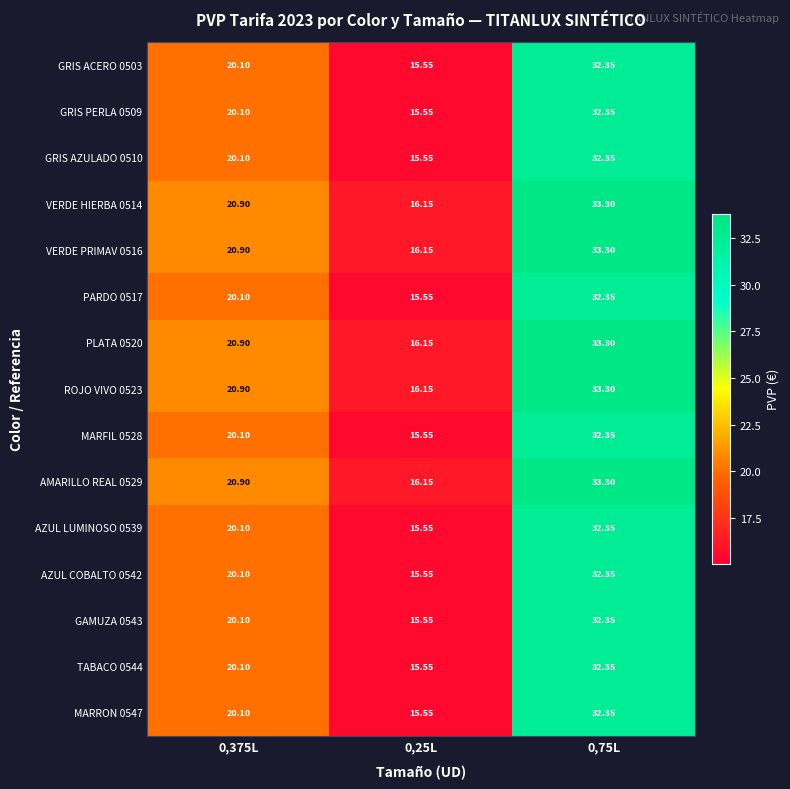

At which category is the sum across all series the highest?

0,75L